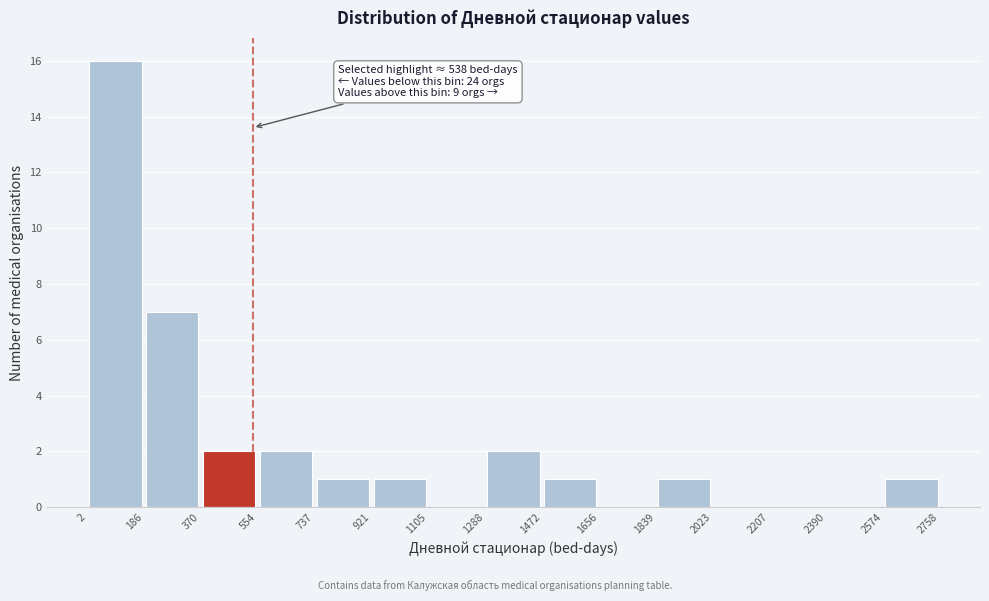

Over which range of the x-axis is the bar tallest?

2 to 186